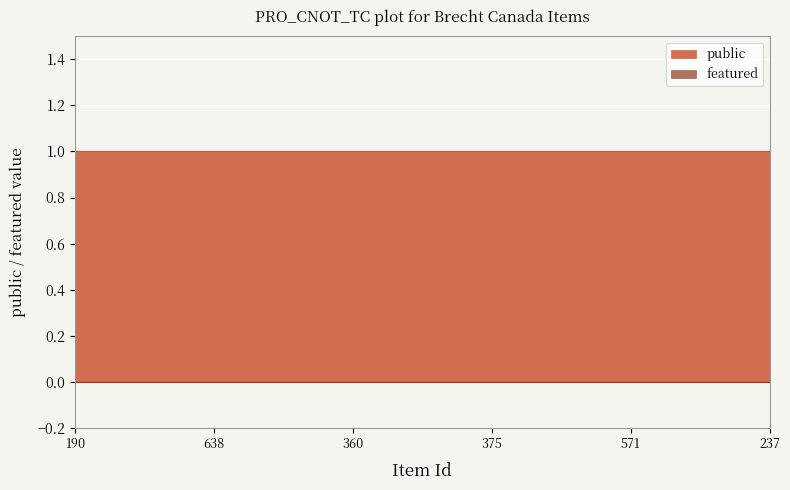

Reading left to right, transcribe all the data shown in this chart.

public: 190=1	638=1	360=1	375=1	571=1	237=1
featured: 190=0	638=0	360=0	375=0	571=0	237=0